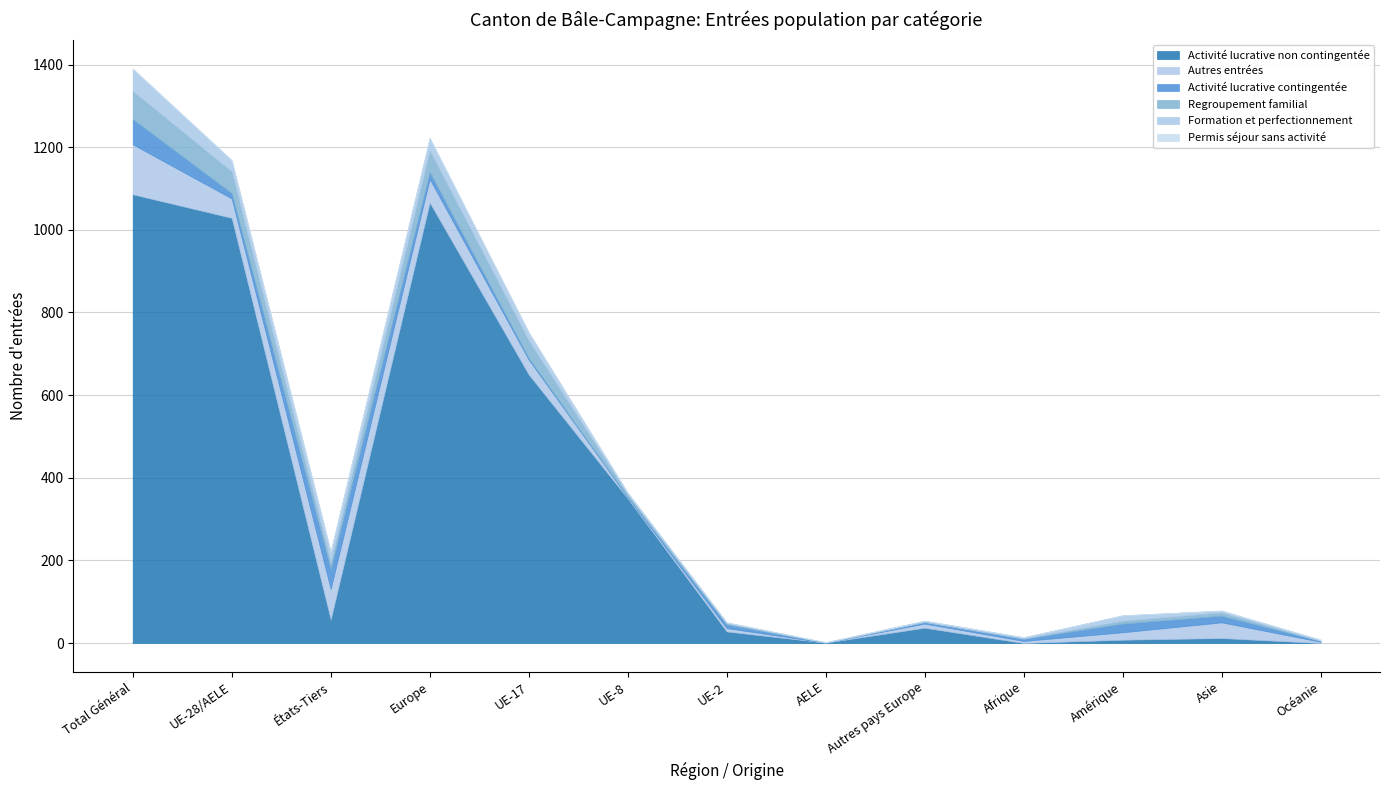

Read the Formation et perfectionnement value at Europe.

30